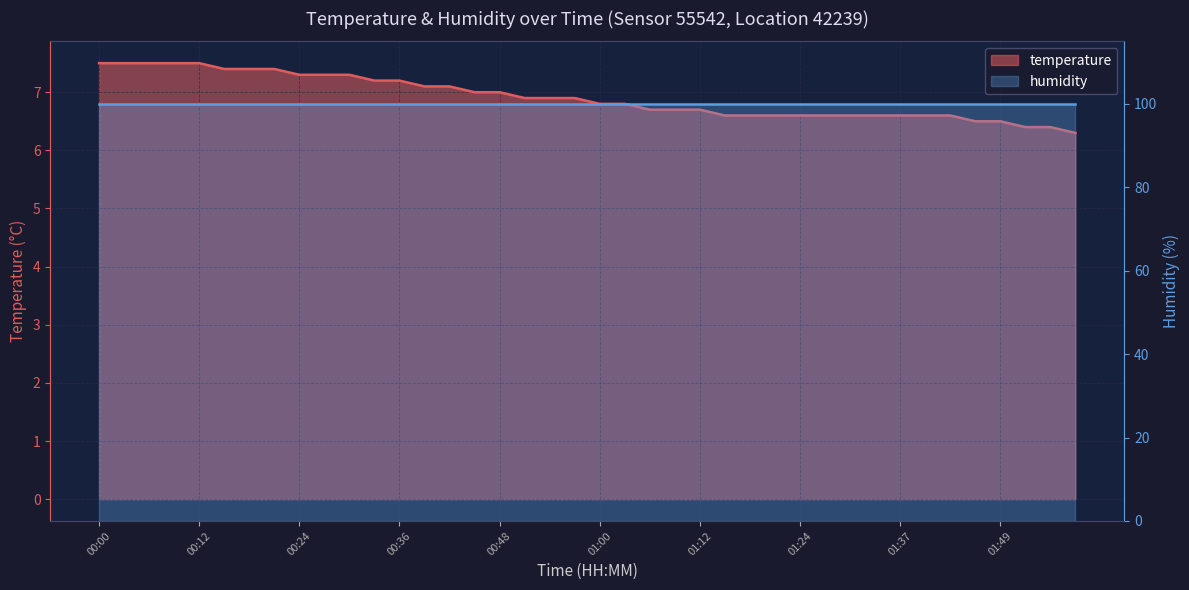

List the labels in order of value, smallest first.

01:58, 01:52, 01:55, 01:46, 01:49, 01:15, 01:18, 01:21, 01:24, 01:28, 01:31, 01:34, 01:37, 01:40, 01:43, 01:06, 01:09, 01:12, 01:00, 01:03, 00:51, 00:54, 00:57, 00:45, 00:48, 00:39, 00:42, 00:33, 00:36, 00:24, 00:27, 00:30, 00:15, 00:18, 00:21, 00:00, 00:03, 00:06, 00:09, 00:12